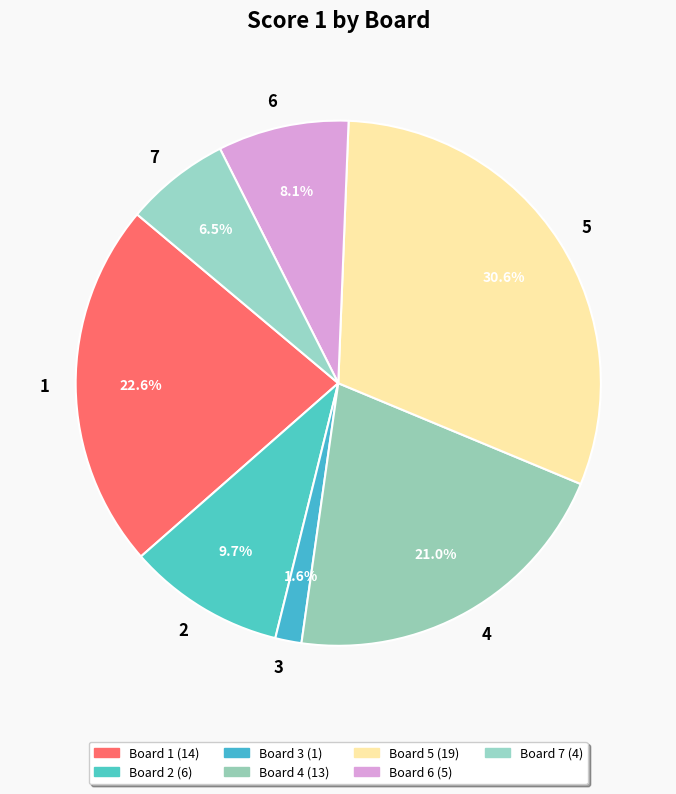

Rank the categories by value from highest to lowest.

5, 1, 4, 2, 6, 7, 3